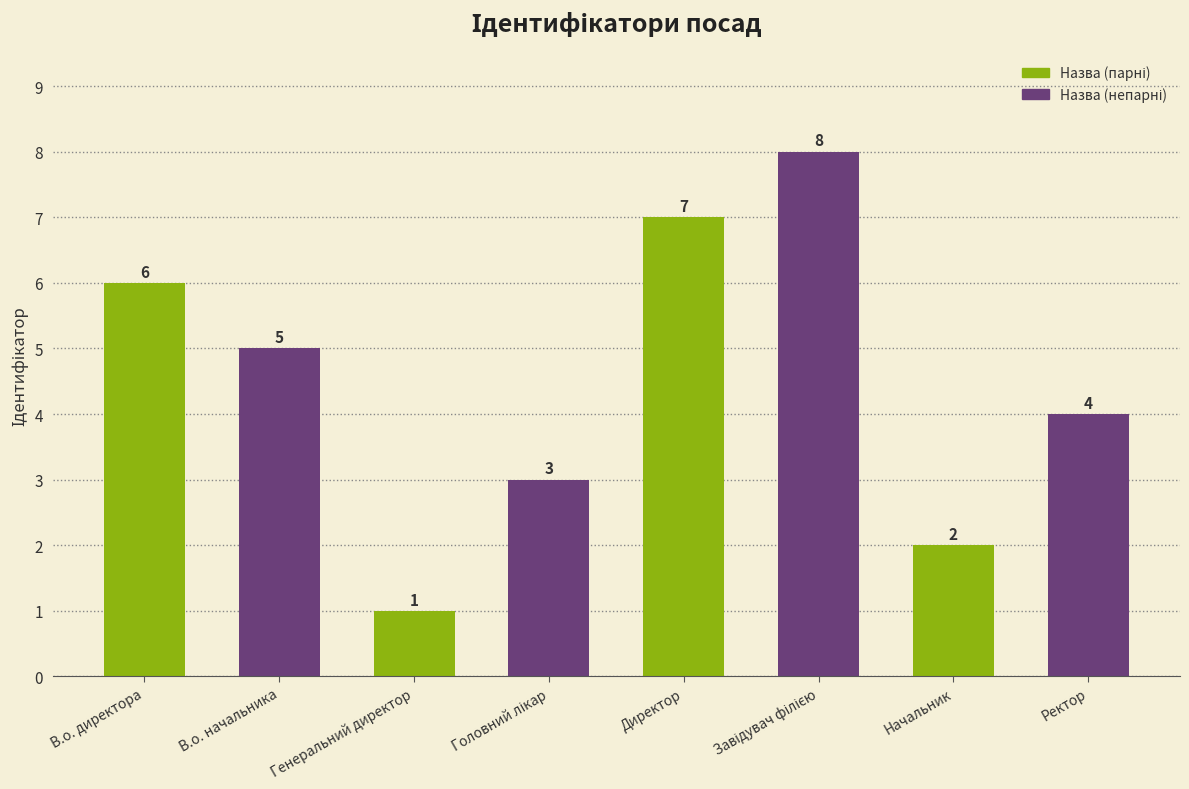

The value at Генеральний директор is 1. True or false?

True